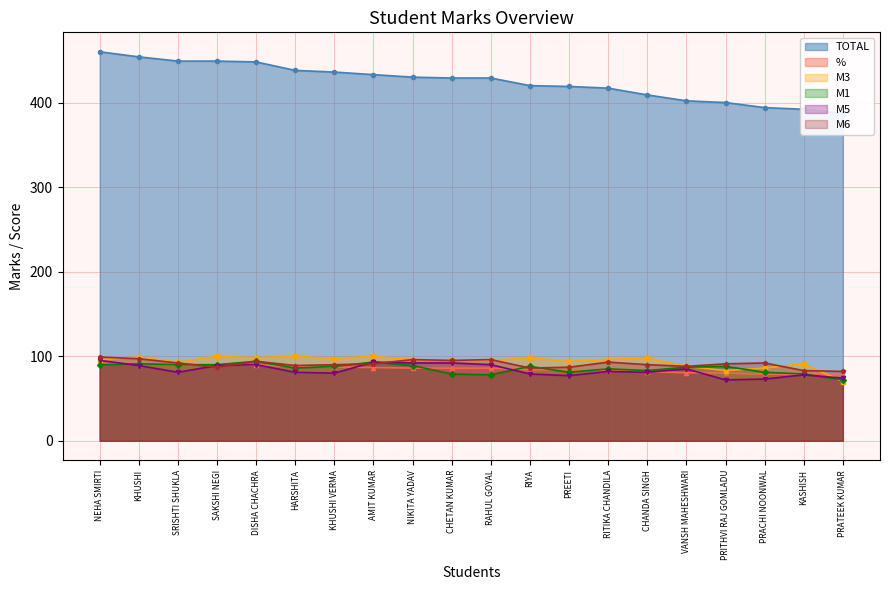

What is the highest value of the % series?

92.0